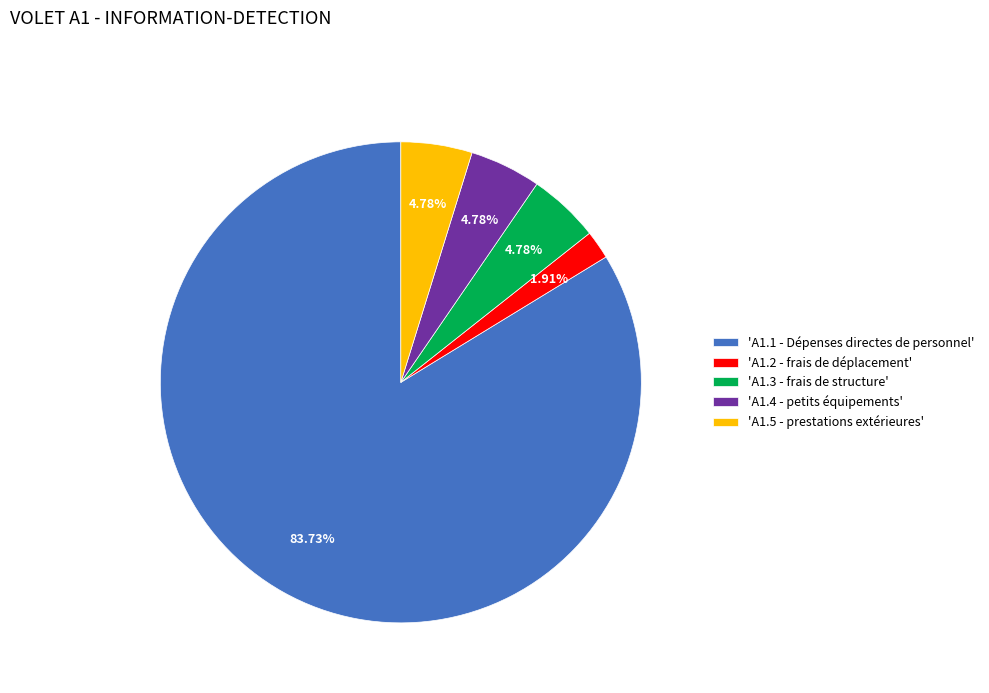

What is the ratio of the value at 'A1.2 - frais de déplacement' to the value at 'A1.3 - frais de structure'?

0.4